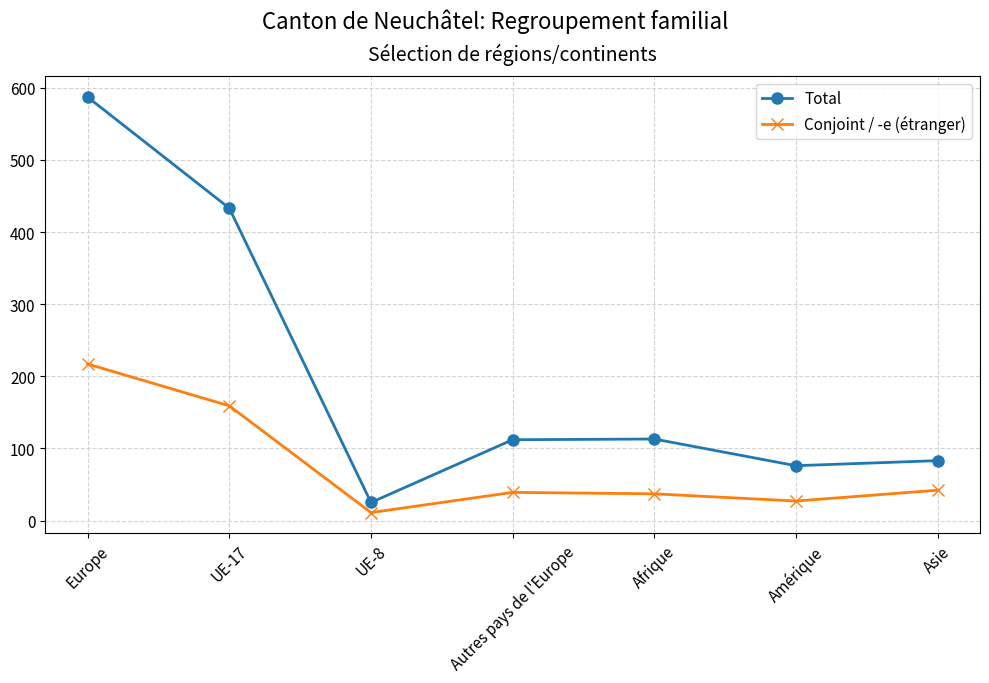

At which category is the sum across all series the highest?

Europe